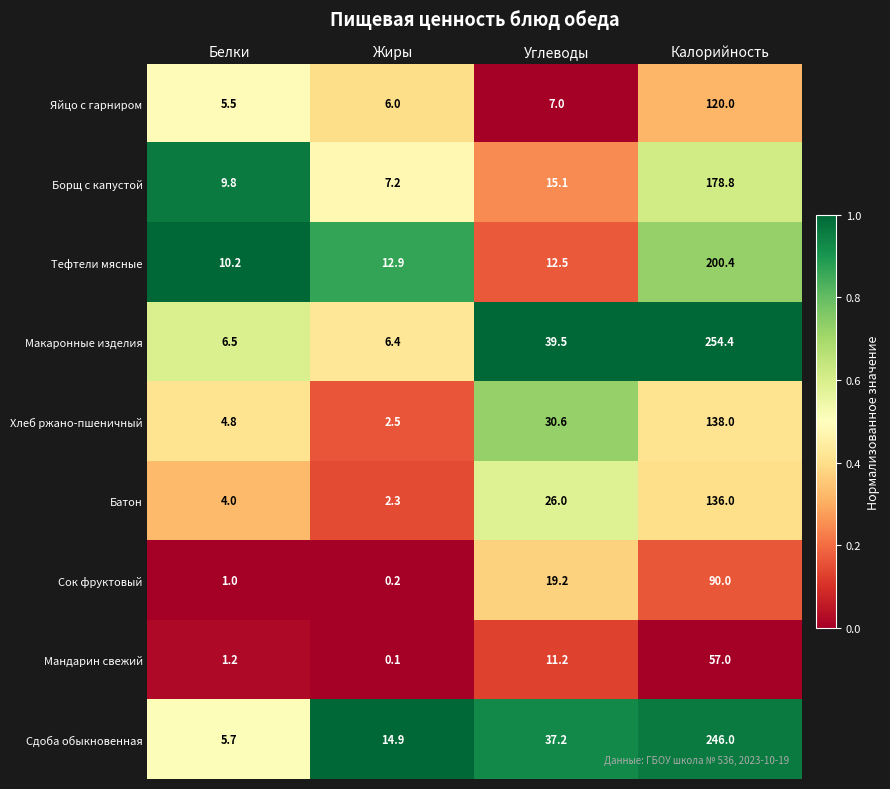

What is the difference between the highest and lowest values at Углеводы?

32.5